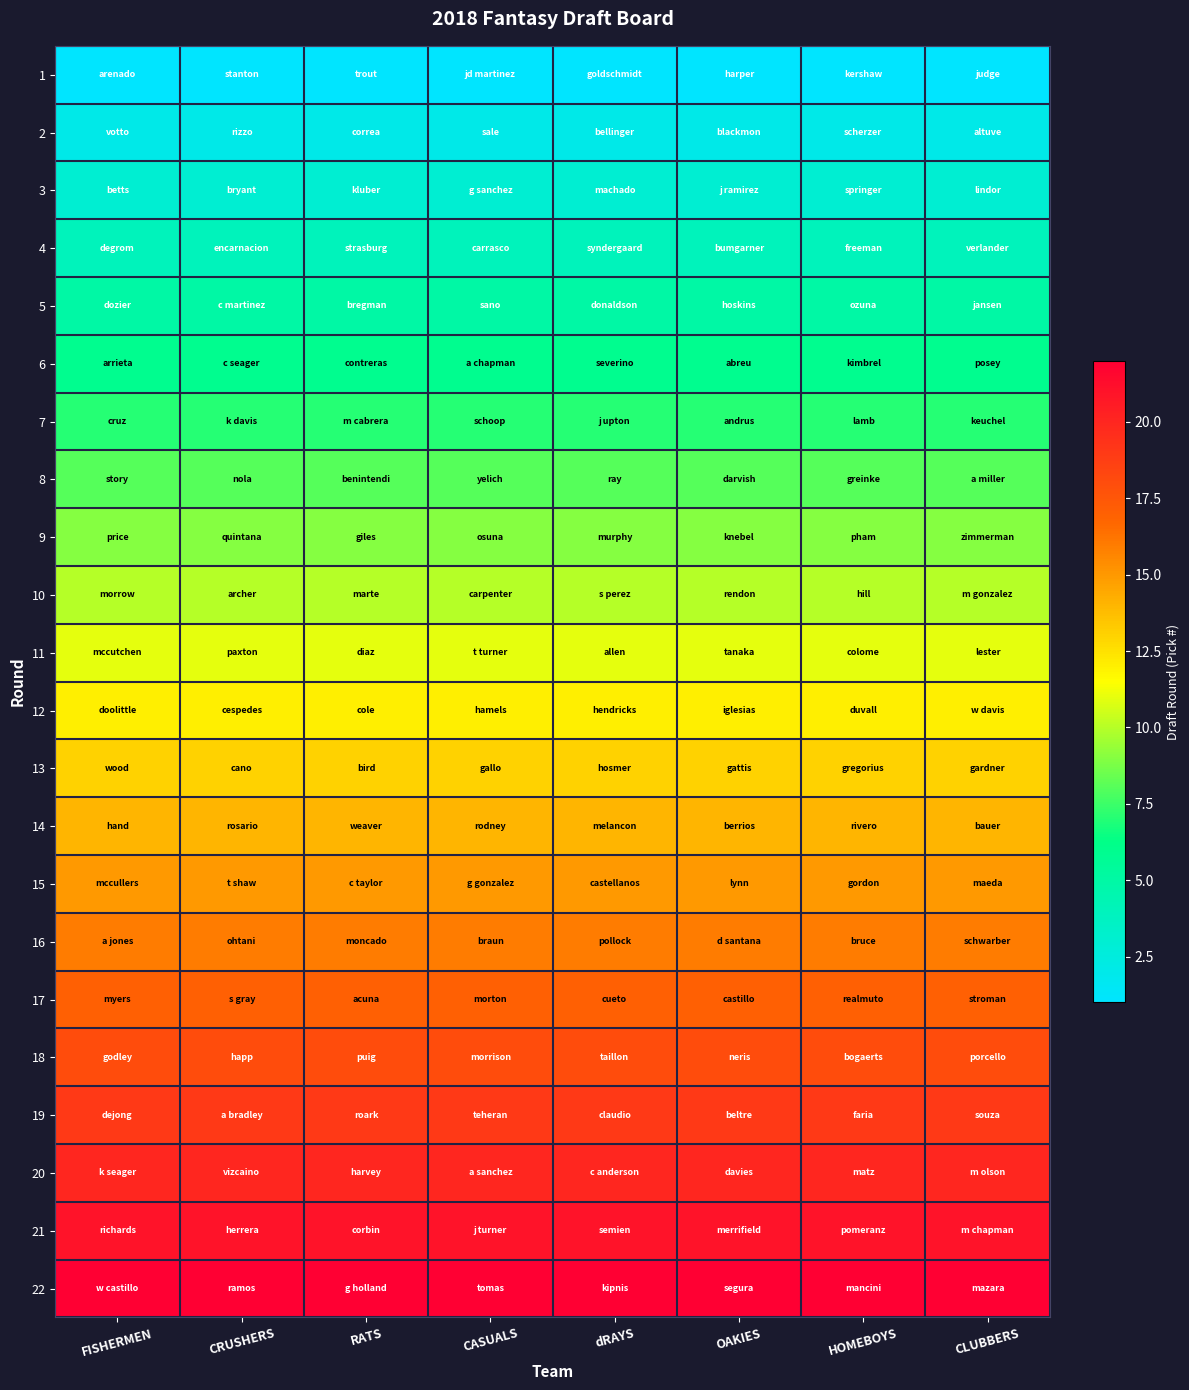

Reading left to right, extract all data points from this chart.

1: FISHERMEN=1	CRUSHERS=1	RATS=1	CASUALS=1	dRAYS=1	OAKIES=1	HOMEBOYS=1	CLUBBERS=1
2: FISHERMEN=2	CRUSHERS=2	RATS=2	CASUALS=2	dRAYS=2	OAKIES=2	HOMEBOYS=2	CLUBBERS=2
3: FISHERMEN=3	CRUSHERS=3	RATS=3	CASUALS=3	dRAYS=3	OAKIES=3	HOMEBOYS=3	CLUBBERS=3
4: FISHERMEN=4	CRUSHERS=4	RATS=4	CASUALS=4	dRAYS=4	OAKIES=4	HOMEBOYS=4	CLUBBERS=4
5: FISHERMEN=5	CRUSHERS=5	RATS=5	CASUALS=5	dRAYS=5	OAKIES=5	HOMEBOYS=5	CLUBBERS=5
6: FISHERMEN=6	CRUSHERS=6	RATS=6	CASUALS=6	dRAYS=6	OAKIES=6	HOMEBOYS=6	CLUBBERS=6
7: FISHERMEN=7	CRUSHERS=7	RATS=7	CASUALS=7	dRAYS=7	OAKIES=7	HOMEBOYS=7	CLUBBERS=7
8: FISHERMEN=8	CRUSHERS=8	RATS=8	CASUALS=8	dRAYS=8	OAKIES=8	HOMEBOYS=8	CLUBBERS=8
9: FISHERMEN=9	CRUSHERS=9	RATS=9	CASUALS=9	dRAYS=9	OAKIES=9	HOMEBOYS=9	CLUBBERS=9
10: FISHERMEN=10	CRUSHERS=10	RATS=10	CASUALS=10	dRAYS=10	OAKIES=10	HOMEBOYS=10	CLUBBERS=10
11: FISHERMEN=11	CRUSHERS=11	RATS=11	CASUALS=11	dRAYS=11	OAKIES=11	HOMEBOYS=11	CLUBBERS=11
12: FISHERMEN=12	CRUSHERS=12	RATS=12	CASUALS=12	dRAYS=12	OAKIES=12	HOMEBOYS=12	CLUBBERS=12
13: FISHERMEN=13	CRUSHERS=13	RATS=13	CASUALS=13	dRAYS=13	OAKIES=13	HOMEBOYS=13	CLUBBERS=13
14: FISHERMEN=14	CRUSHERS=14	RATS=14	CASUALS=14	dRAYS=14	OAKIES=14	HOMEBOYS=14	CLUBBERS=14
15: FISHERMEN=15	CRUSHERS=15	RATS=15	CASUALS=15	dRAYS=15	OAKIES=15	HOMEBOYS=15	CLUBBERS=15
16: FISHERMEN=16	CRUSHERS=16	RATS=16	CASUALS=16	dRAYS=16	OAKIES=16	HOMEBOYS=16	CLUBBERS=16
17: FISHERMEN=17	CRUSHERS=17	RATS=17	CASUALS=17	dRAYS=17	OAKIES=17	HOMEBOYS=17	CLUBBERS=17
18: FISHERMEN=18	CRUSHERS=18	RATS=18	CASUALS=18	dRAYS=18	OAKIES=18	HOMEBOYS=18	CLUBBERS=18
19: FISHERMEN=19	CRUSHERS=19	RATS=19	CASUALS=19	dRAYS=19	OAKIES=19	HOMEBOYS=19	CLUBBERS=19
20: FISHERMEN=20	CRUSHERS=20	RATS=20	CASUALS=20	dRAYS=20	OAKIES=20	HOMEBOYS=20	CLUBBERS=20
21: FISHERMEN=21	CRUSHERS=21	RATS=21	CASUALS=21	dRAYS=21	OAKIES=21	HOMEBOYS=21	CLUBBERS=21
22: FISHERMEN=22	CRUSHERS=22	RATS=22	CASUALS=22	dRAYS=22	OAKIES=22	HOMEBOYS=22	CLUBBERS=22